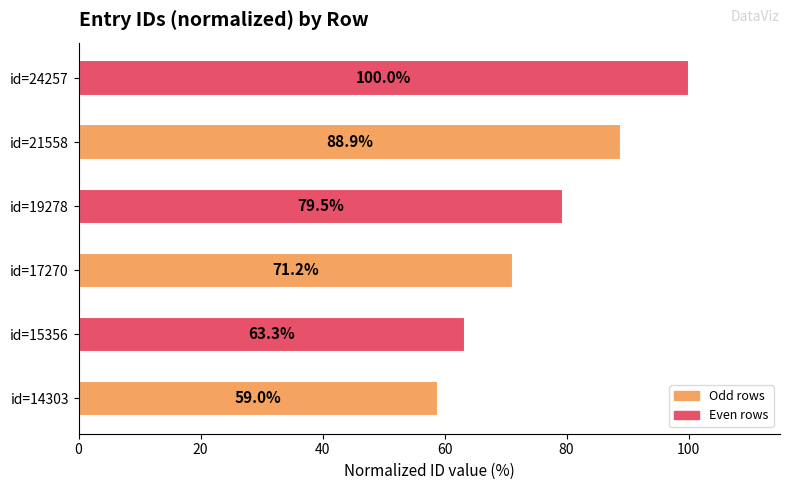

The chart shows a value of 37.4 at id=21558. True or false?

False